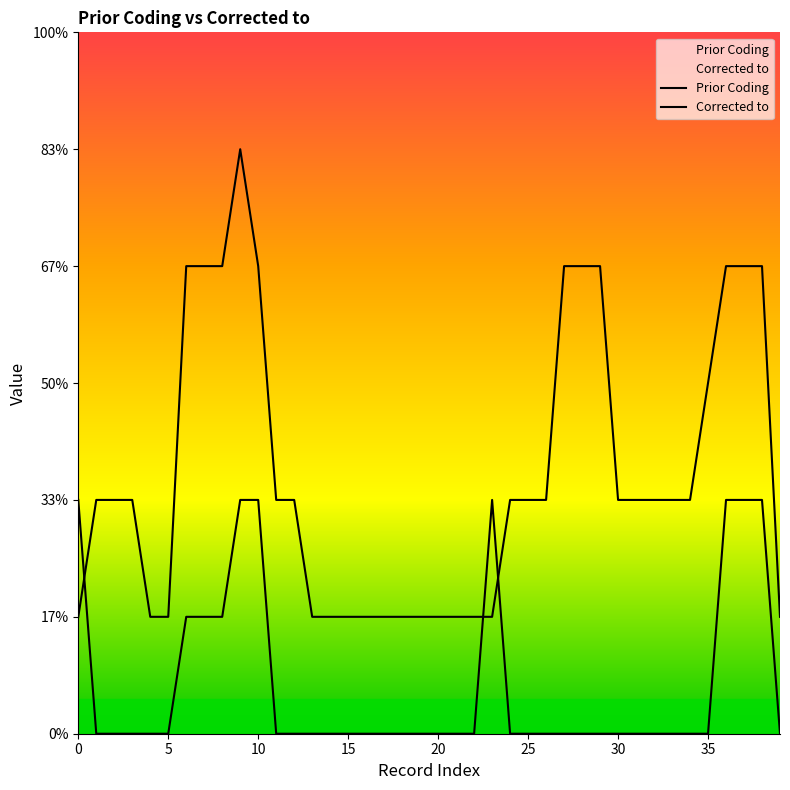

What is the label of the 15th point from the right?

25